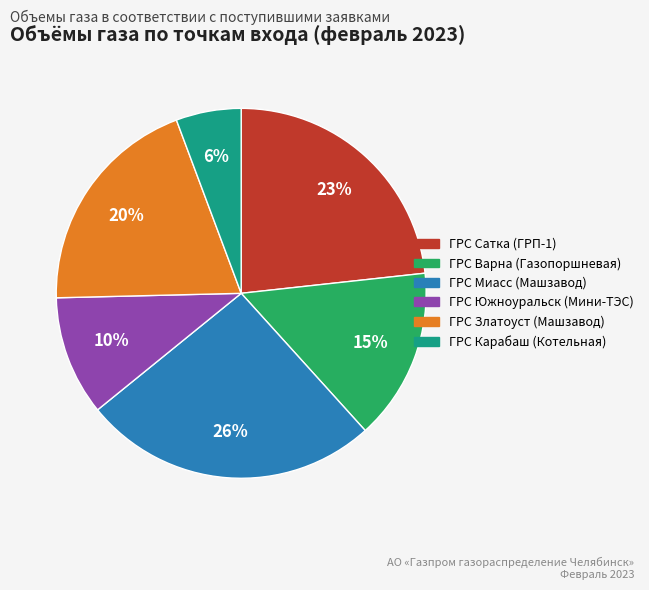

True or false: ГРС Варна (Газопоршневая) accounts for 15% of the total.

True